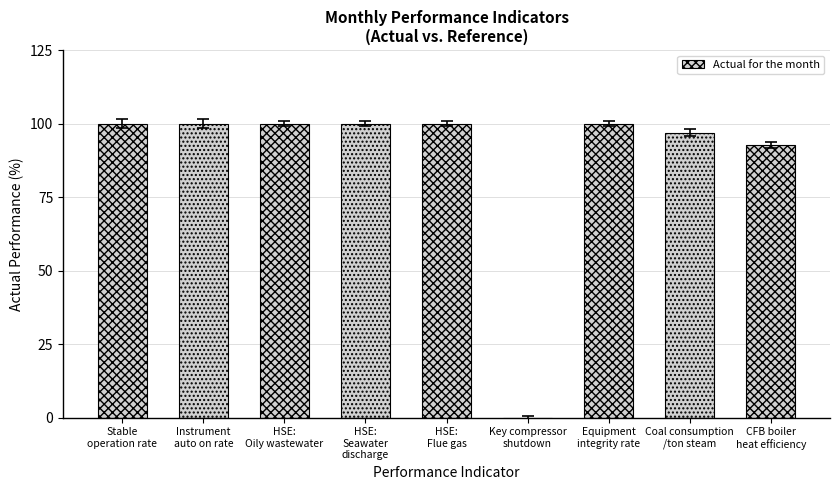

What is the greatest value displayed?

100.0